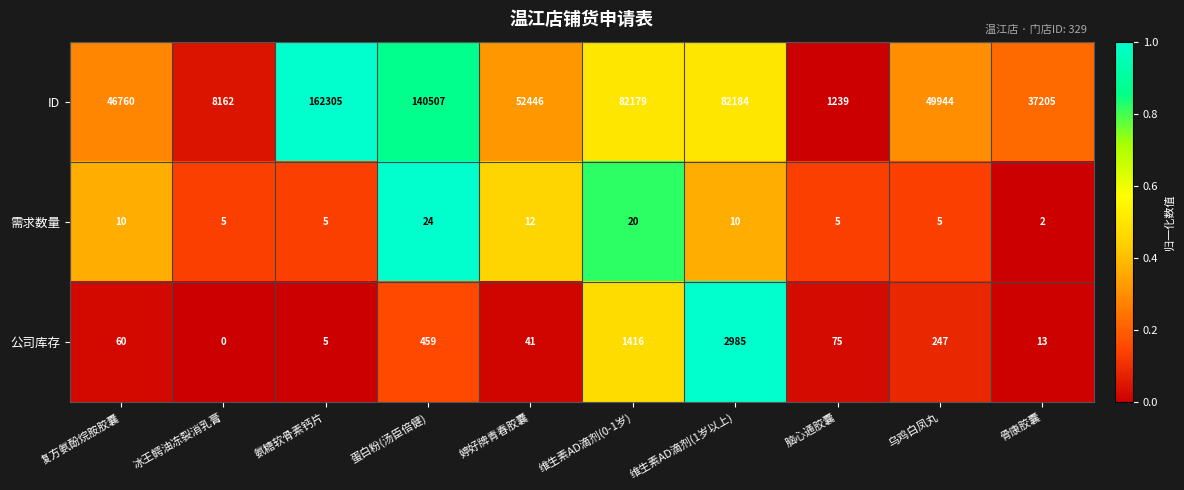

At which category is the sum across all series the highest?

氨糖软骨素钙片